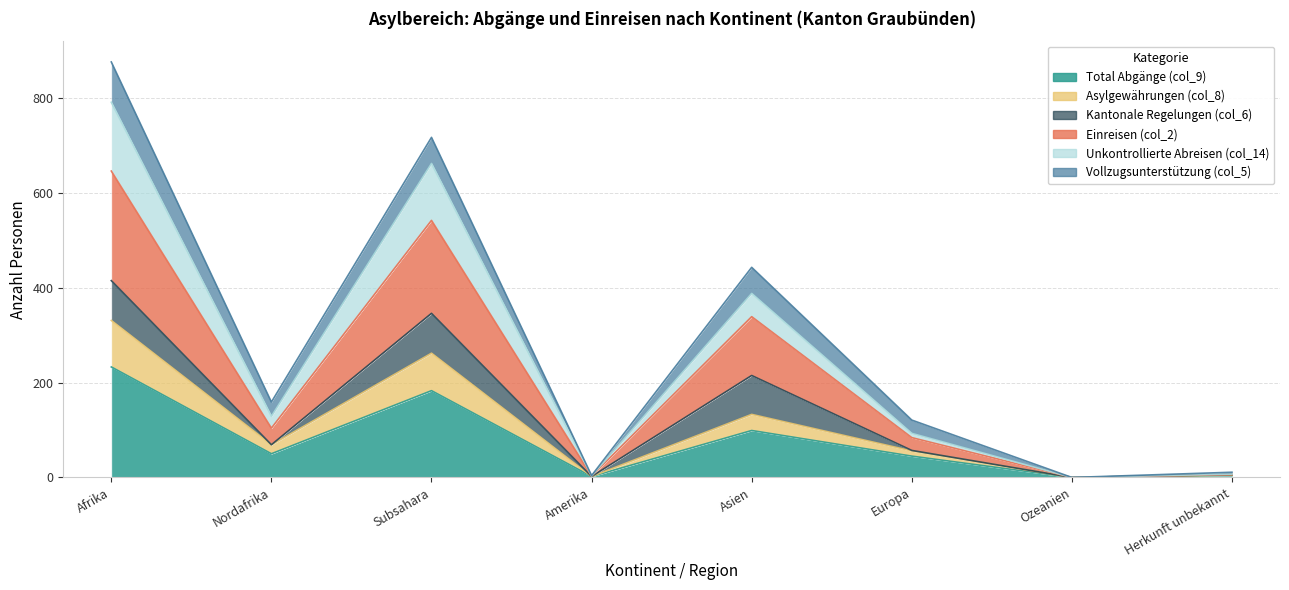

What is the difference between the maximum and minimum values in the Total Abgänge (col_9) series?

233